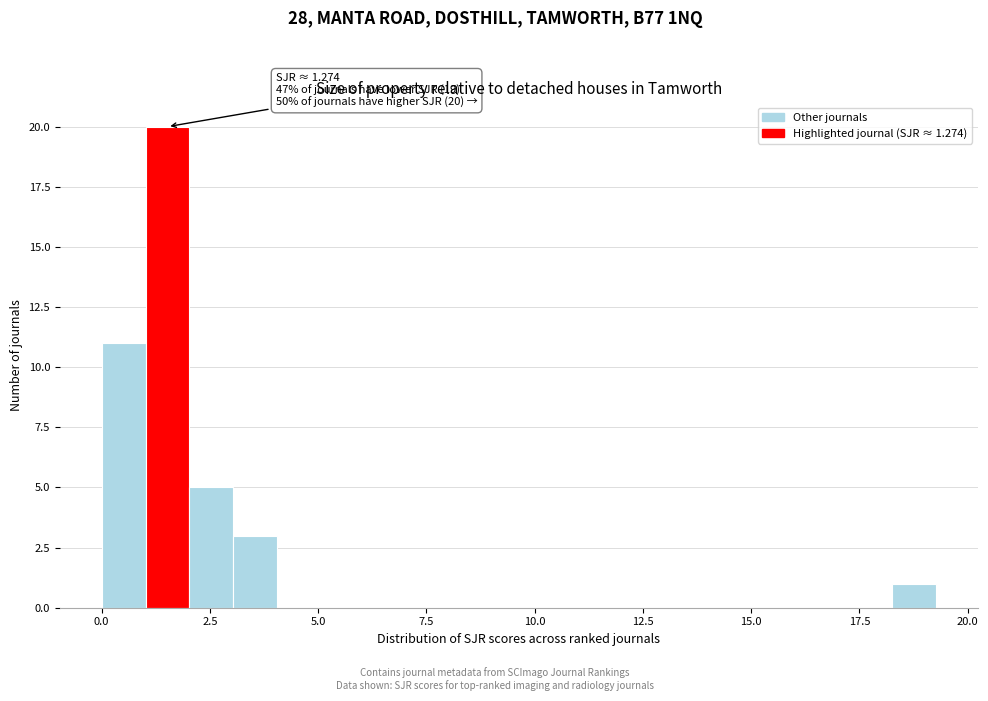

Around what value on the x-axis is the tallest bar? Give the approximate position of its centre, as read against the axis.

1.5